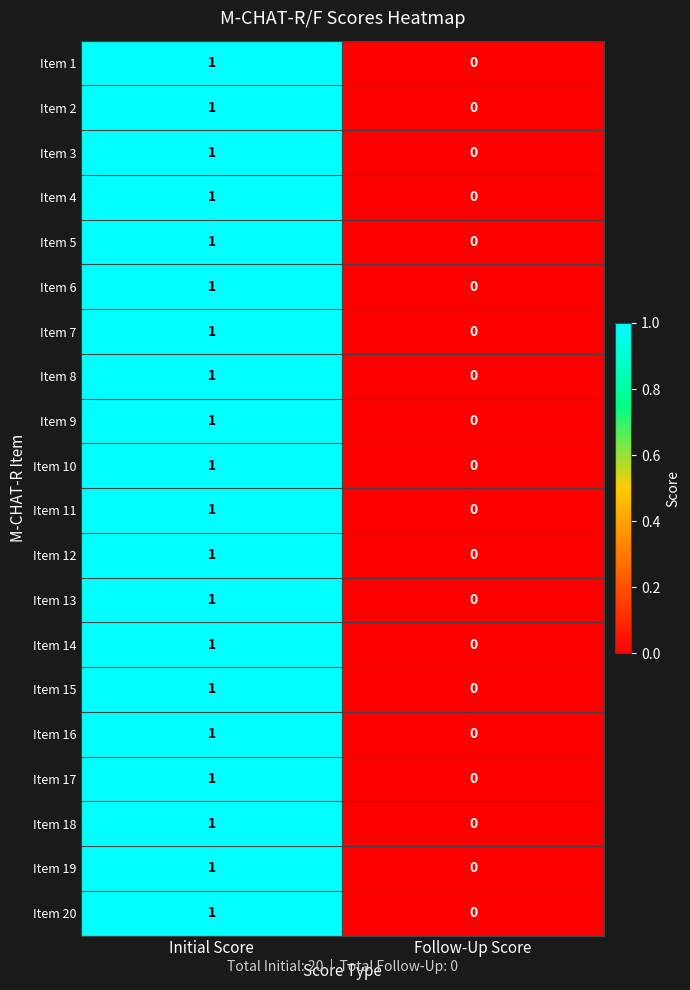

At which label is Item 20 closest to 0?

Follow-Up Score